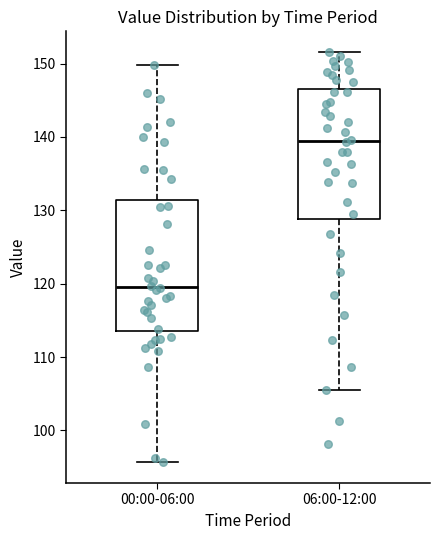

Which box has the lowest median line?

00:00-06:00